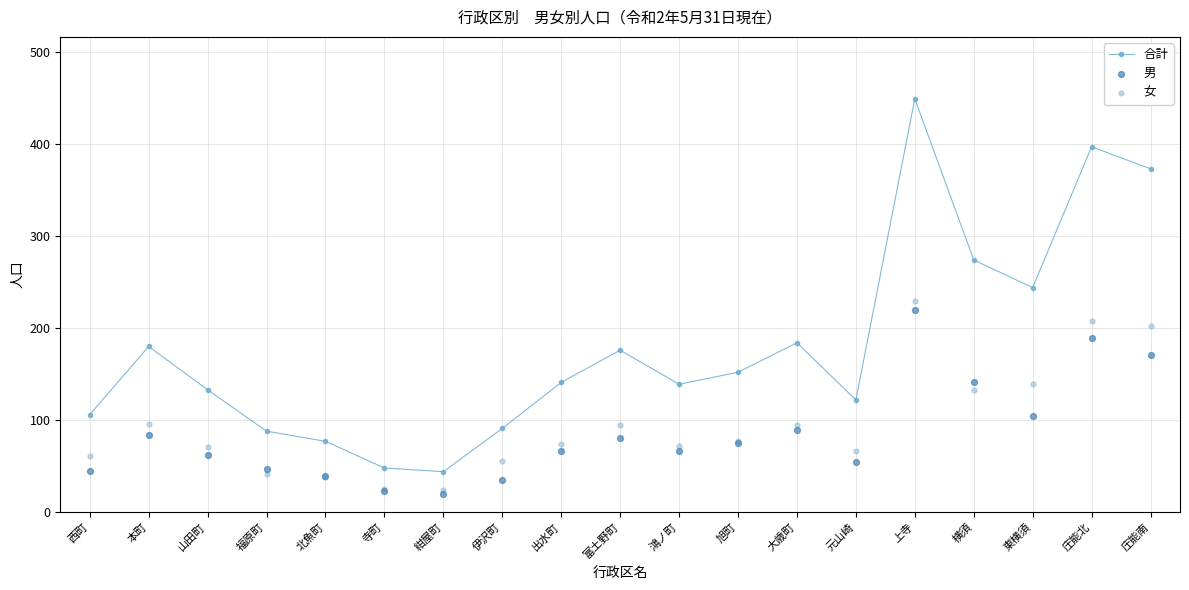

At how many categories does at least one series exceed 62?

17